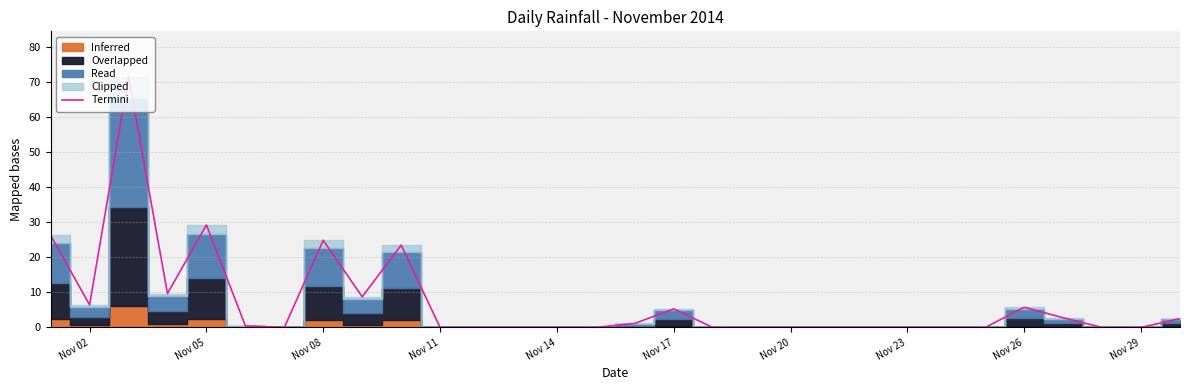

What is the highest value of the Termini series?

71.5